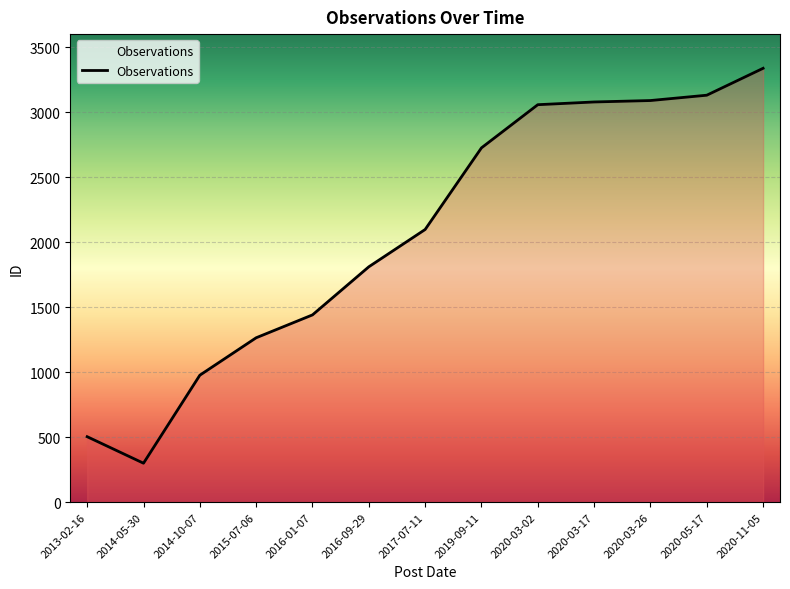

What is the sum of the values at 2020-03-17 and 2015-07-06?

4342